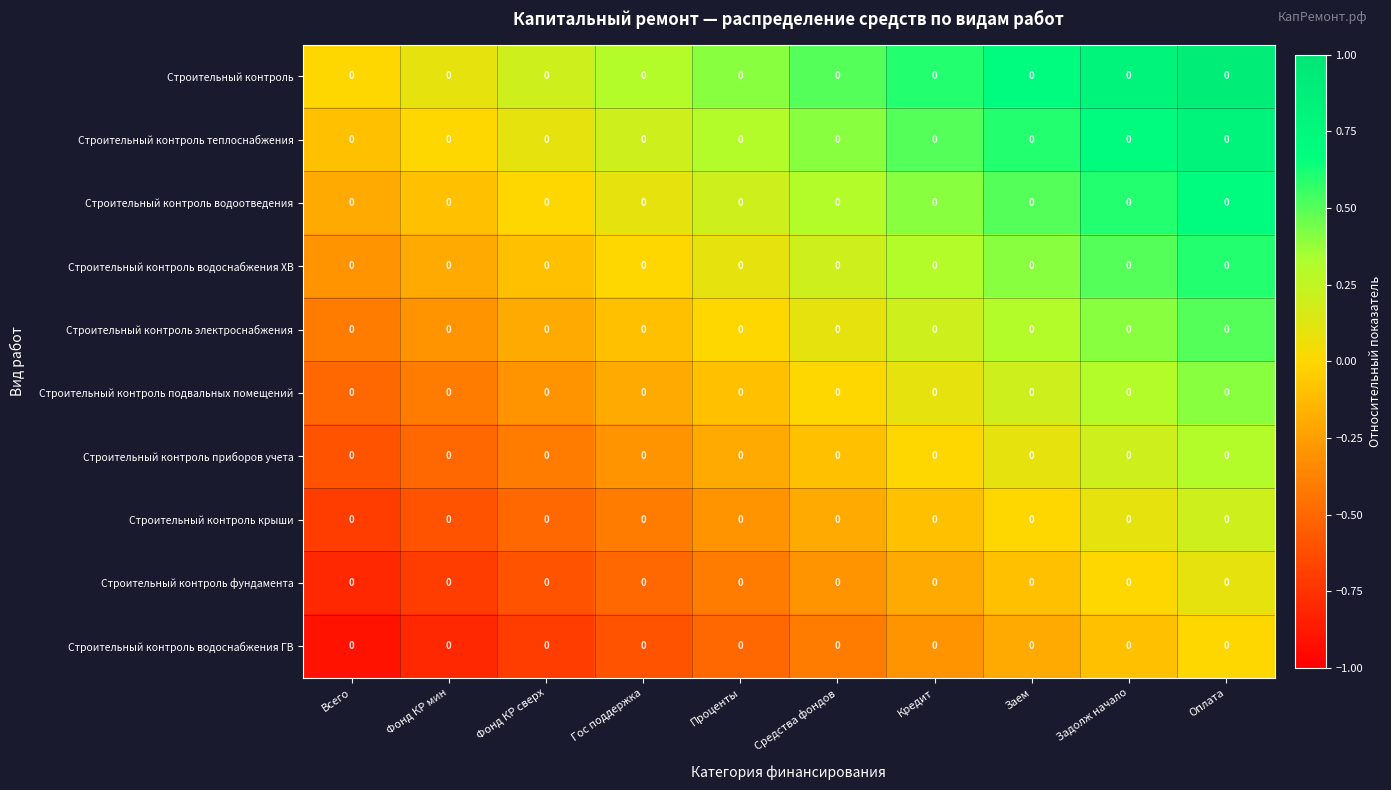

Is it true that Строительный контроль водоснабжения ГВ equals 0.0 at Оплата?

True